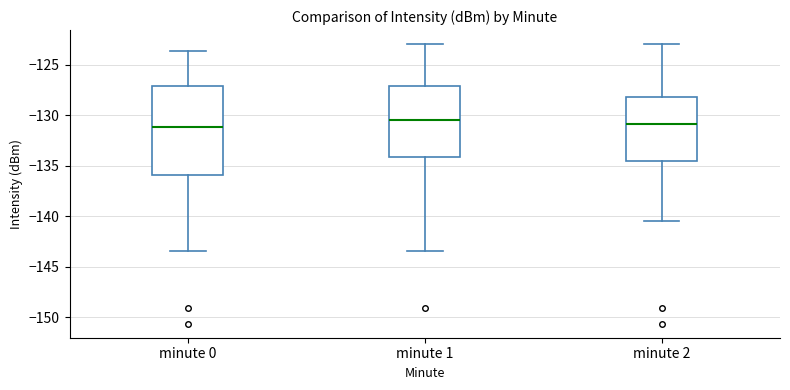

Reading left to right, read every box against the y-axis: the position of its median line, the range the box covers, and the ends of its whiskers. The values are not printed on the chart, so give them approximately, as read against the axis.

minute 0: median -131.0, box -136.0 to -127.0, whiskers -143.5 to -123.5
minute 1: median -130.5, box -134.0 to -127.0, whiskers -143.5 to -123.0
minute 2: median -131.0, box -134.5 to -128.0, whiskers -140.5 to -123.0